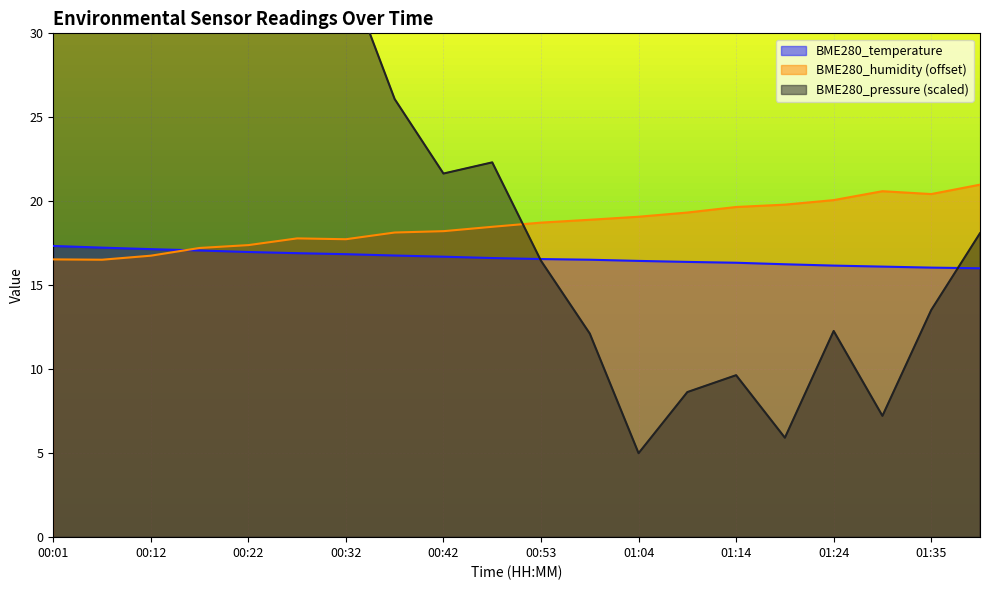

The BME280_pressure series shows 12.3 at 01:24. True or false?

True